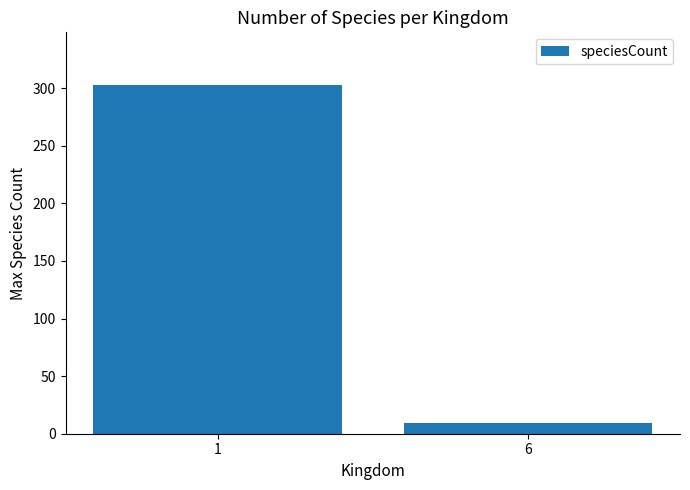

Reading left to right, transcribe all the data shown in this chart.

1=303	6=9